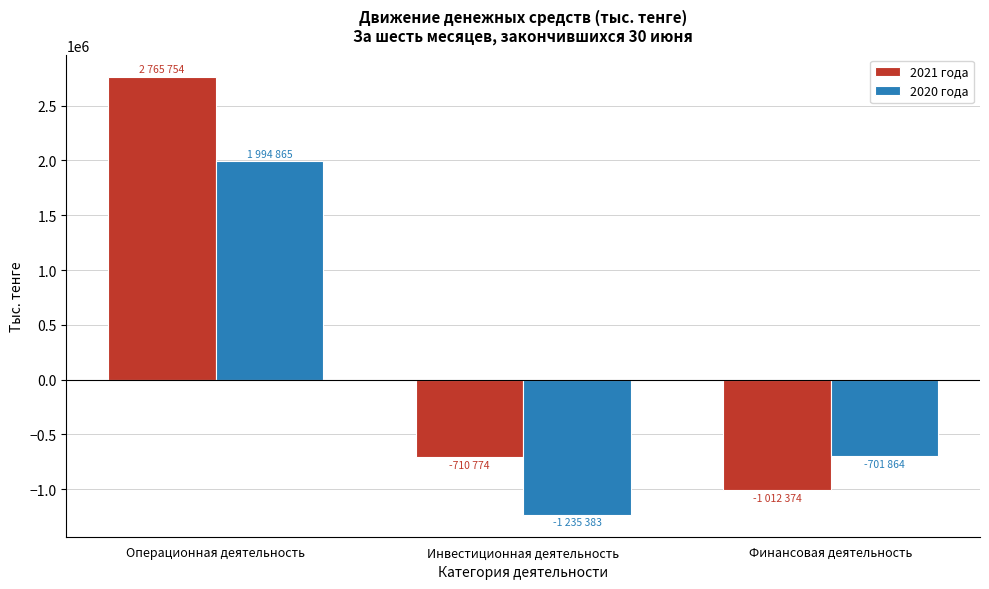

Reading right to left, transcribe all the data shown in this chart.

2021 года: Финансовая деятельность=-1012374	Инвестиционная деятельность=-710774	Операционная деятельность=2765754
2020 года: Финансовая деятельность=-701864	Инвестиционная деятельность=-1235383	Операционная деятельность=1994865